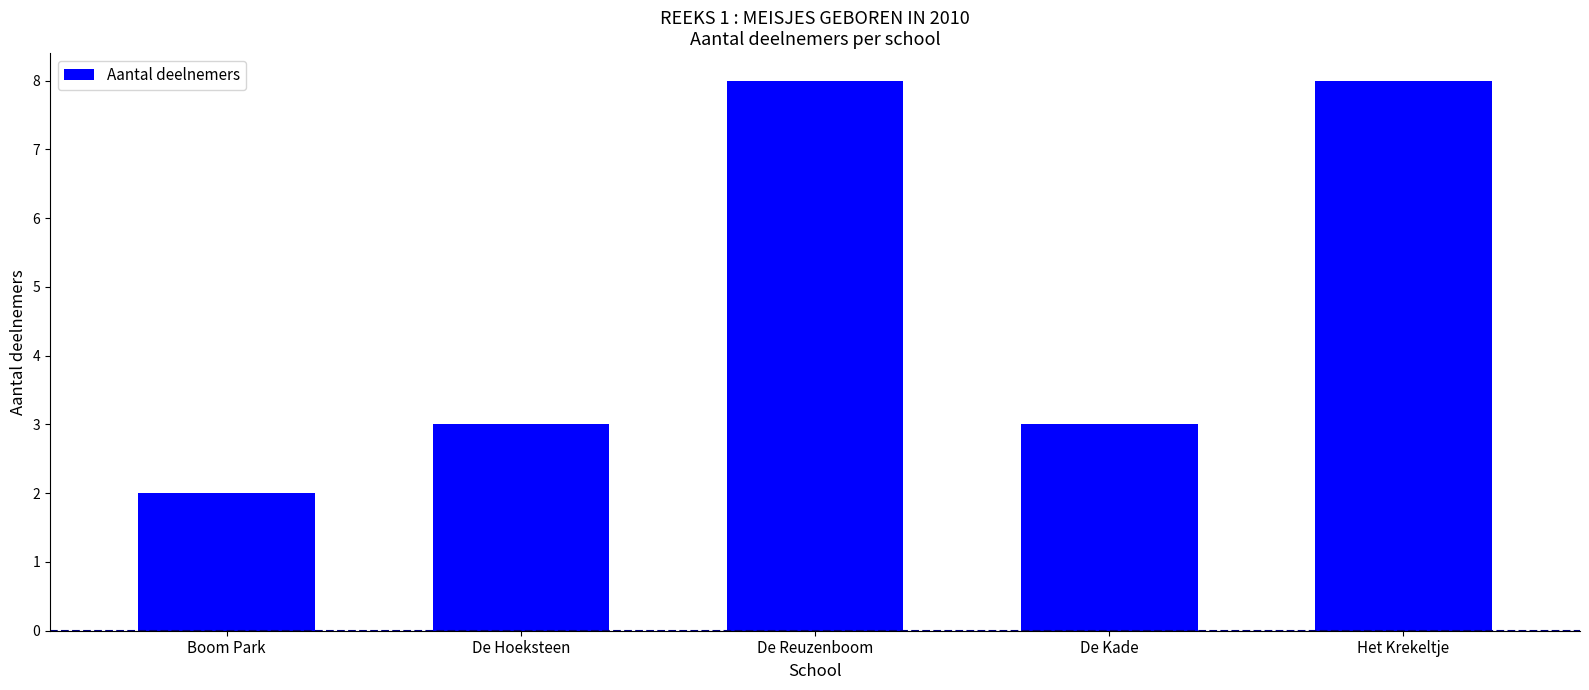

True or false: the data shows 3 at De Hoeksteen.

True